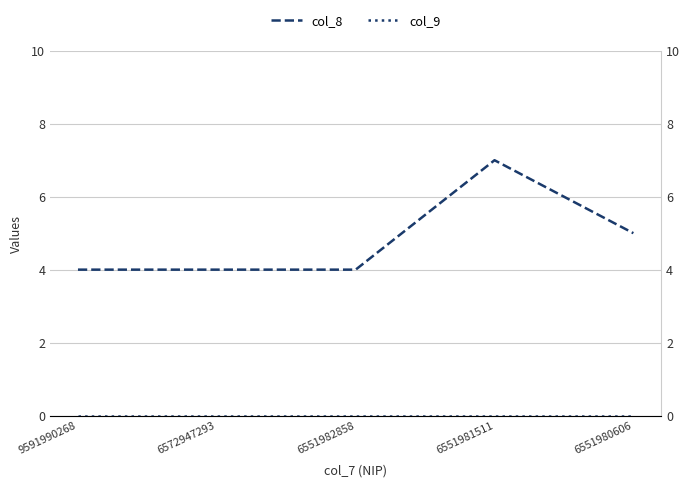

Reading right to left, extract all data points from this chart.

col_8: 6551980606=5	6551981511=7	6551982858=4	6572947293=4	9591990268=4
col_9: 6551980606=0	6551981511=0	6551982858=0	6572947293=0	9591990268=0